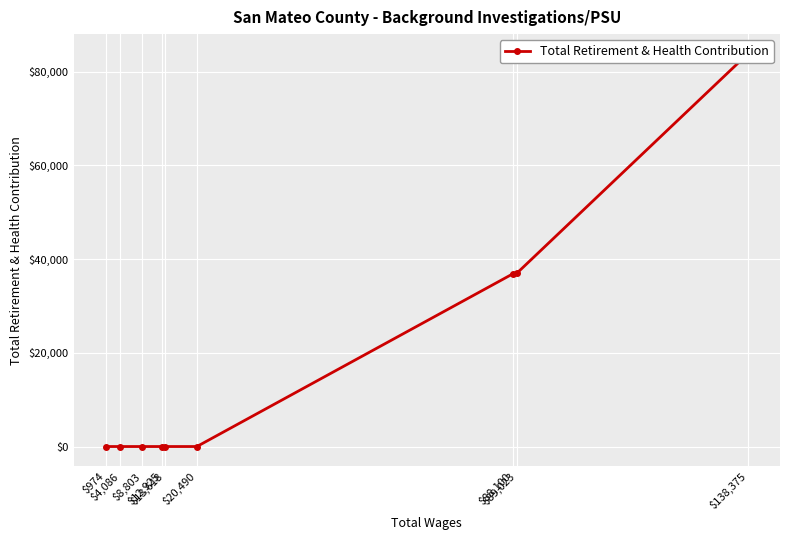

Reading right to left, what are all the values shown in this chart?

$974=0	$4,086=0	$8,803=0	$12,925=0	$13,618=0	$20,490=0	$88,100=36851	$89,023=37047	$138,375=83801